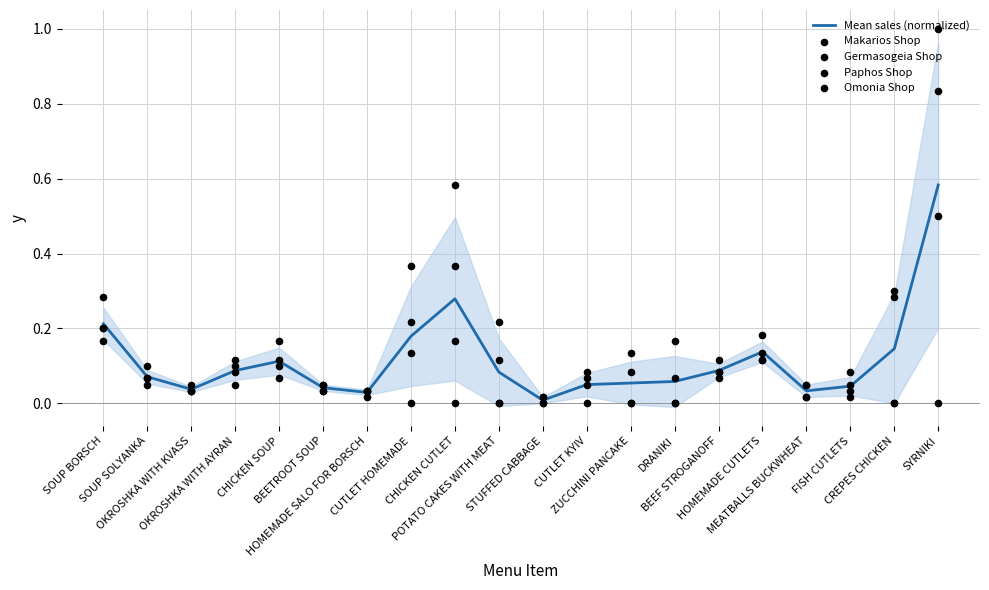

Which series reaches the maximum Y coordinate?

Makarios Shop